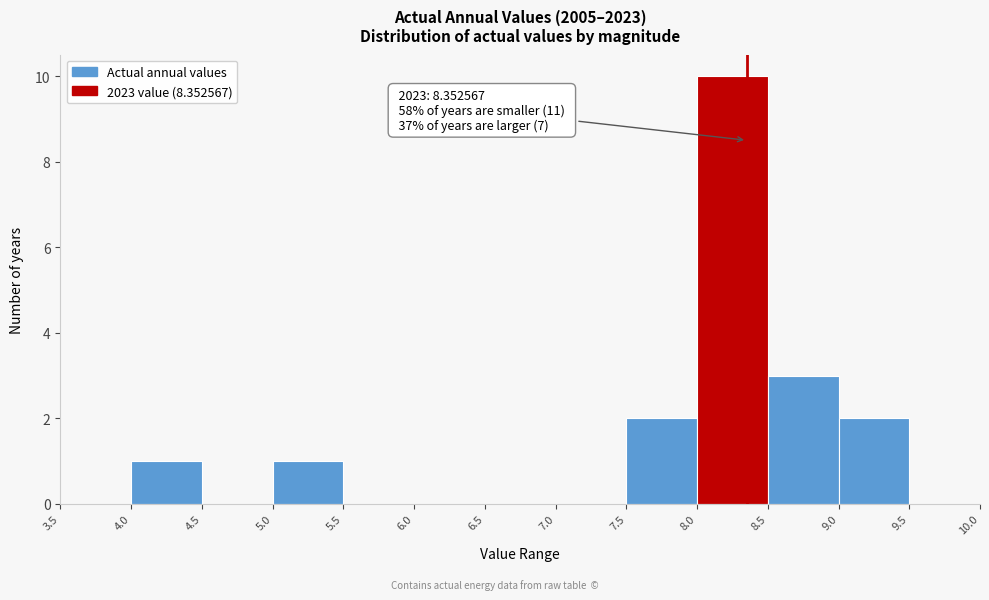

Which range on the x-axis has the tallest bar?

8.0 to 8.5